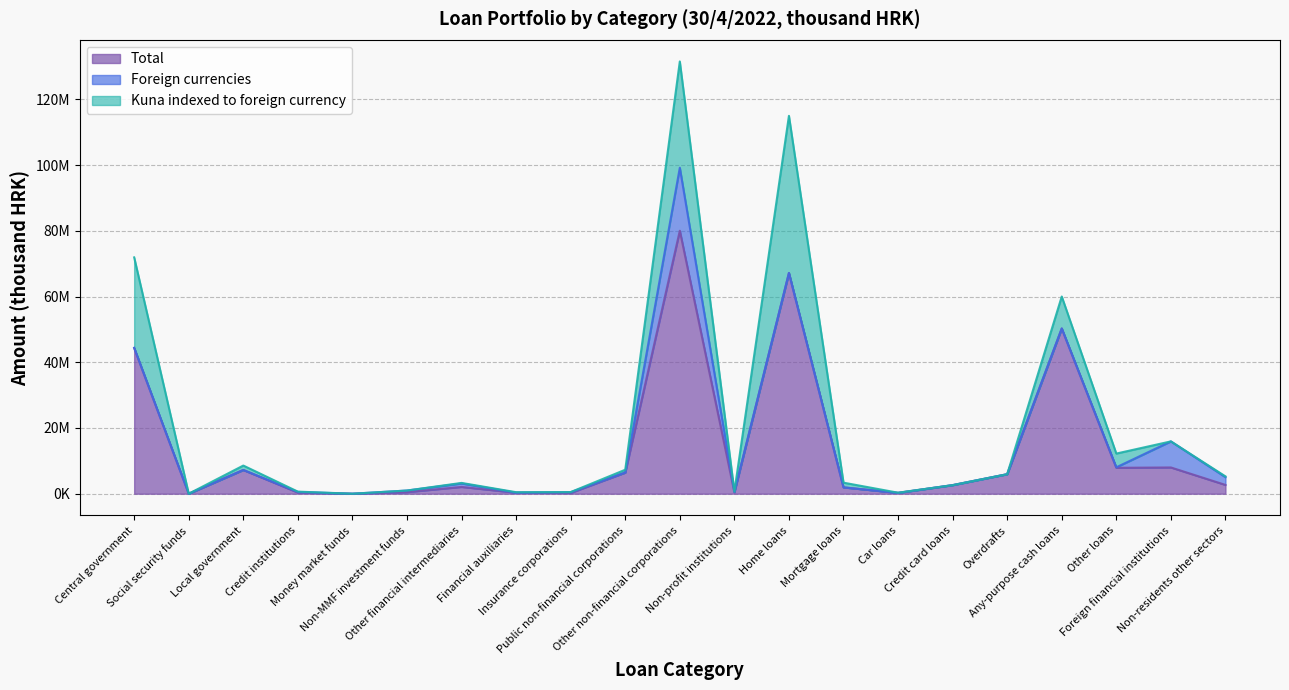

How many values in the Total series exceed 2610787?

10